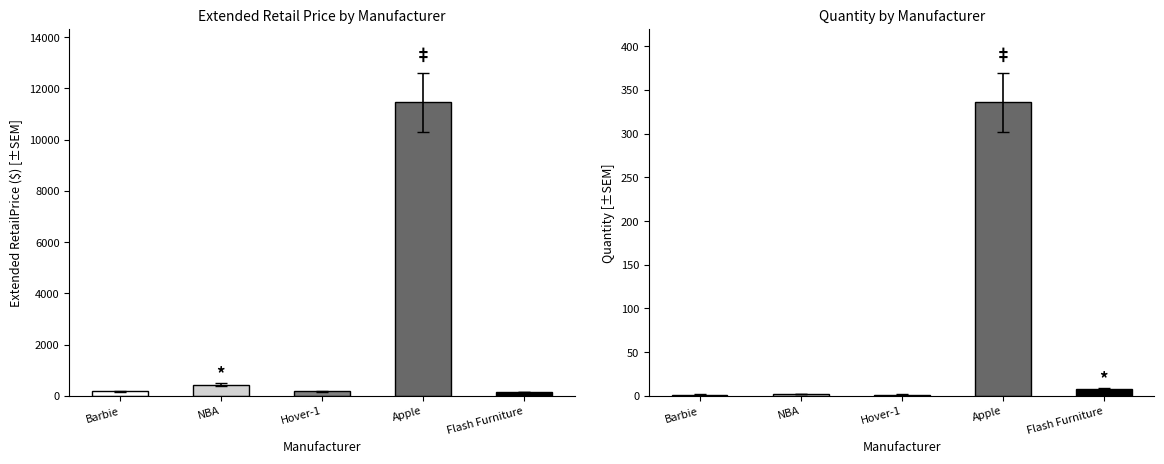

What is the minimum value for Extended RetailPrice?

135.0